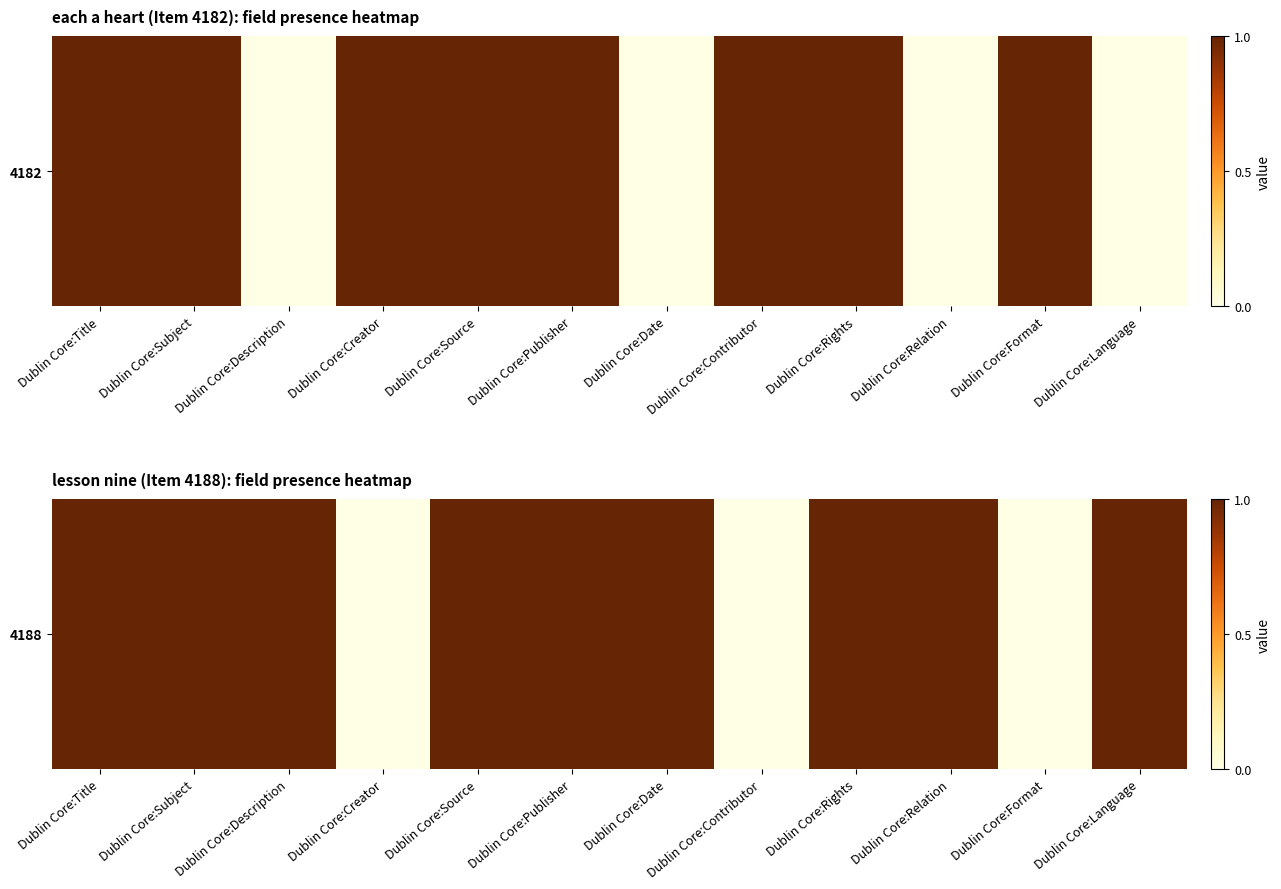

List the labels in order of value, smallest first.

Dublin Core:Creator, Dublin Core:Contributor, Dublin Core:Format, Dublin Core:Title, Dublin Core:Subject, Dublin Core:Description, Dublin Core:Source, Dublin Core:Publisher, Dublin Core:Date, Dublin Core:Rights, Dublin Core:Relation, Dublin Core:Language